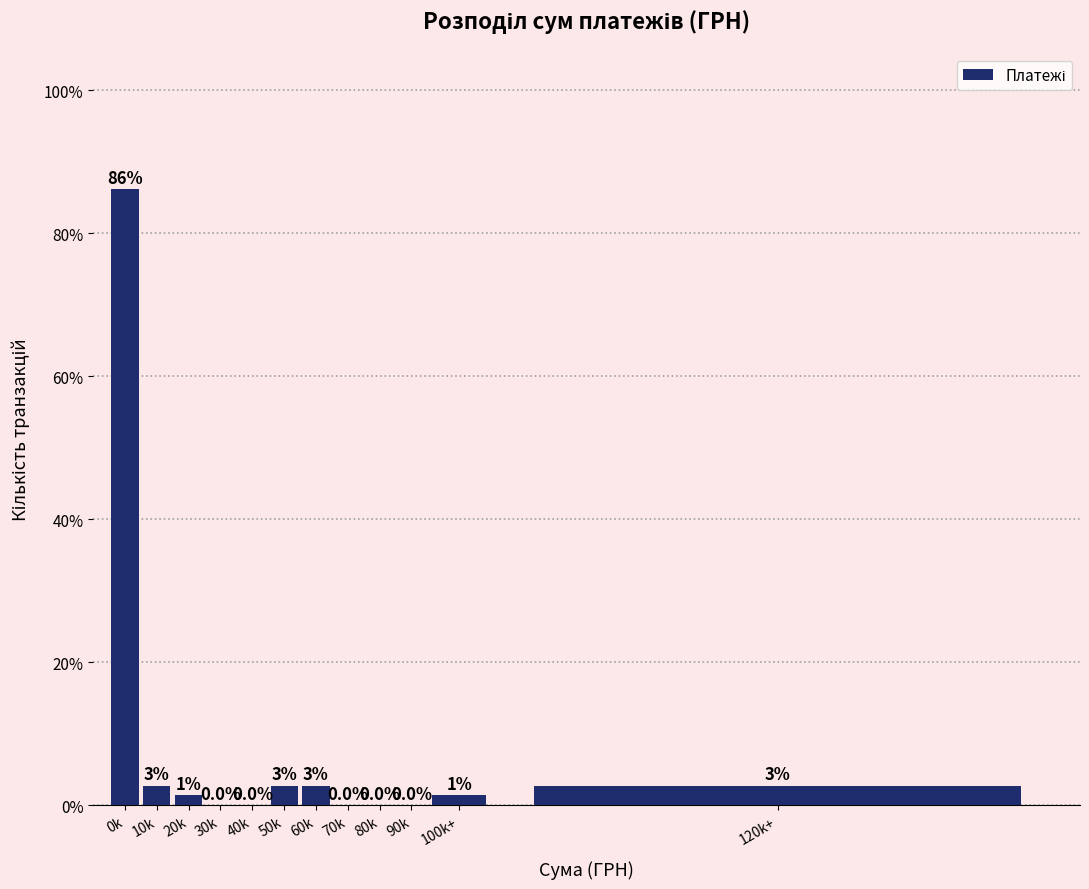

Which has a higher value, 10k or 0k?

0k